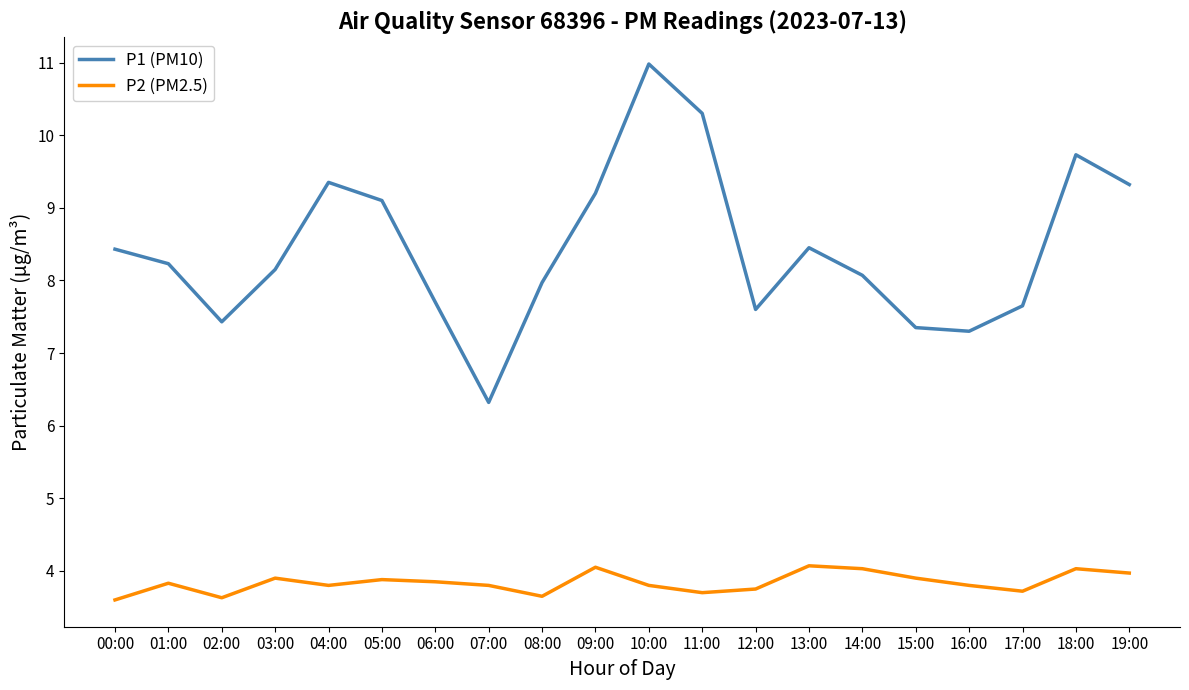

True or false: P1 (PM10) has more than 2 interior local peaks.

True